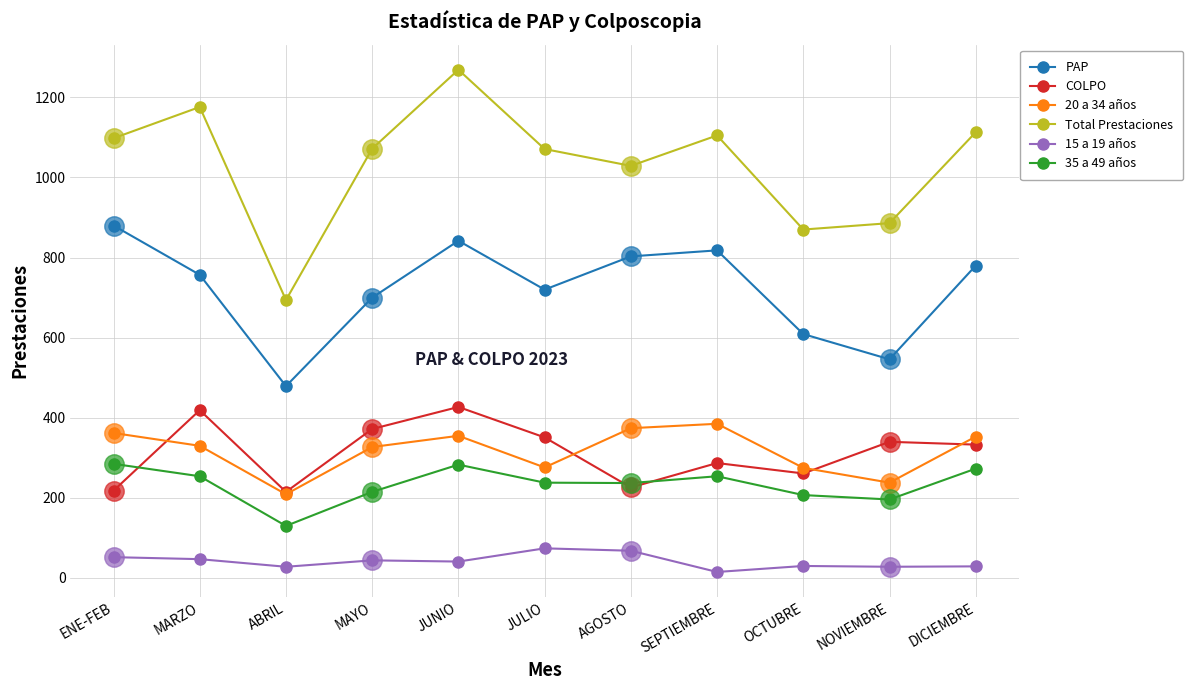

What is the label of the 11th point from the right?

ENE-FEB